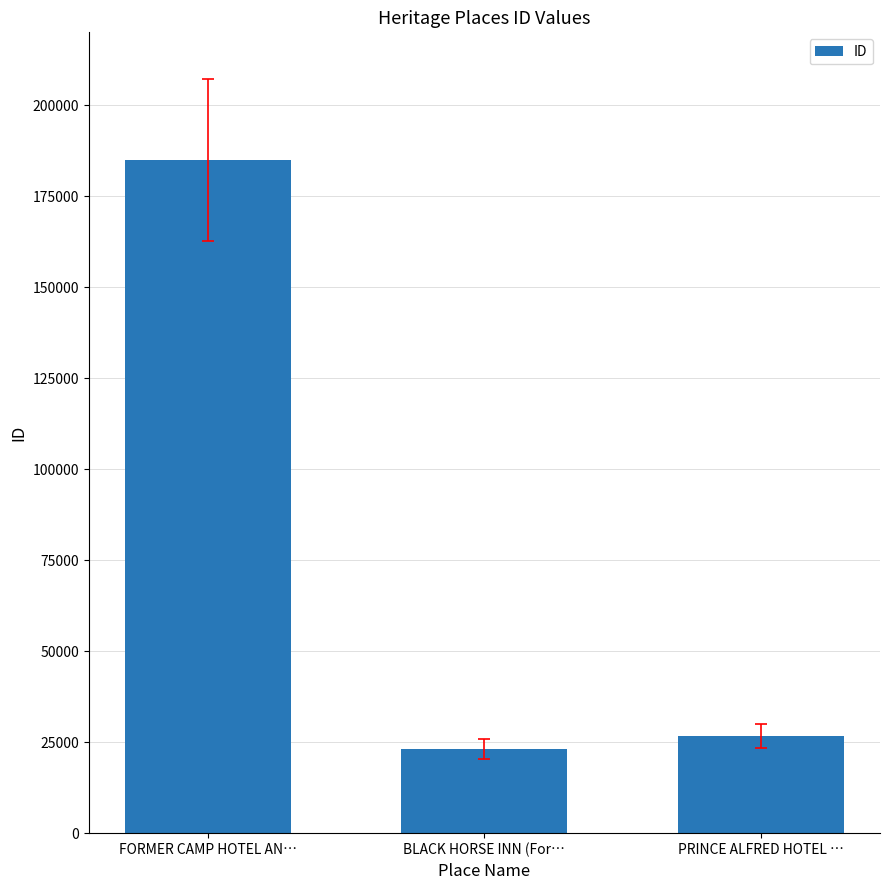

What position from the left is BLACK HORSE INN (For…?

2